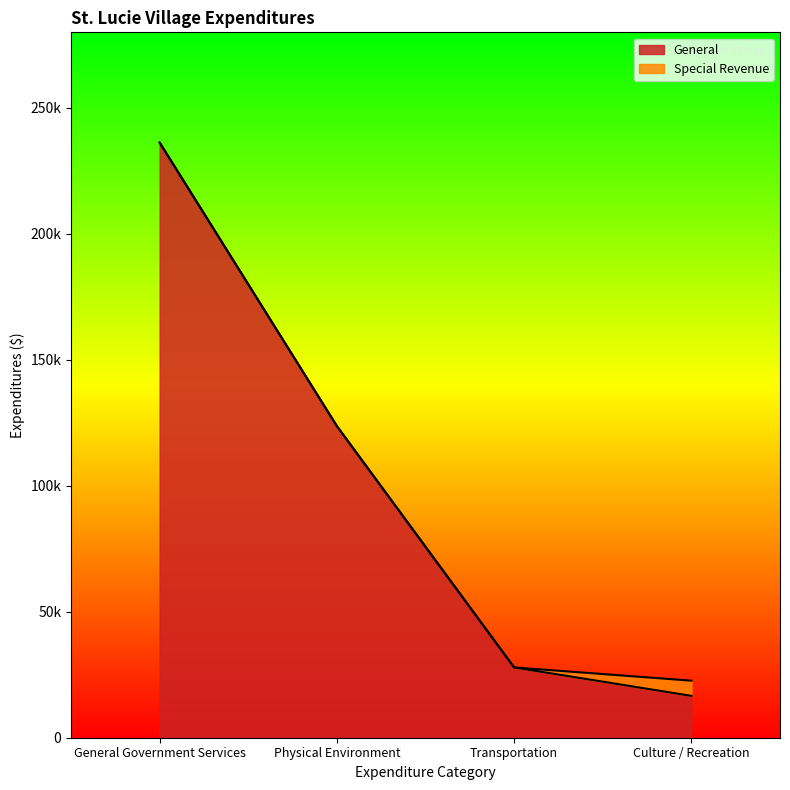

What is the label of the 1st point from the right?

Culture / Recreation